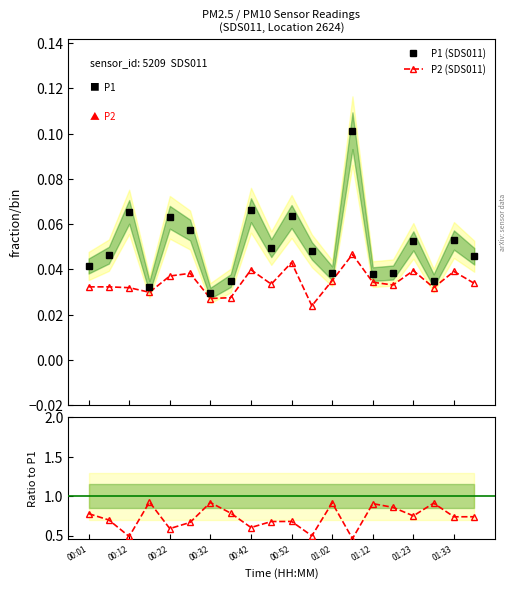

How many interior local valleys does the P1 (SDS011) series have?

6